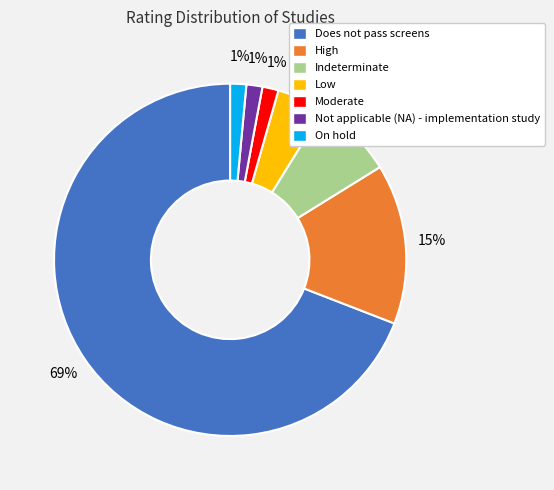

Which category has the biggest portion of the pie?

Does not pass screens